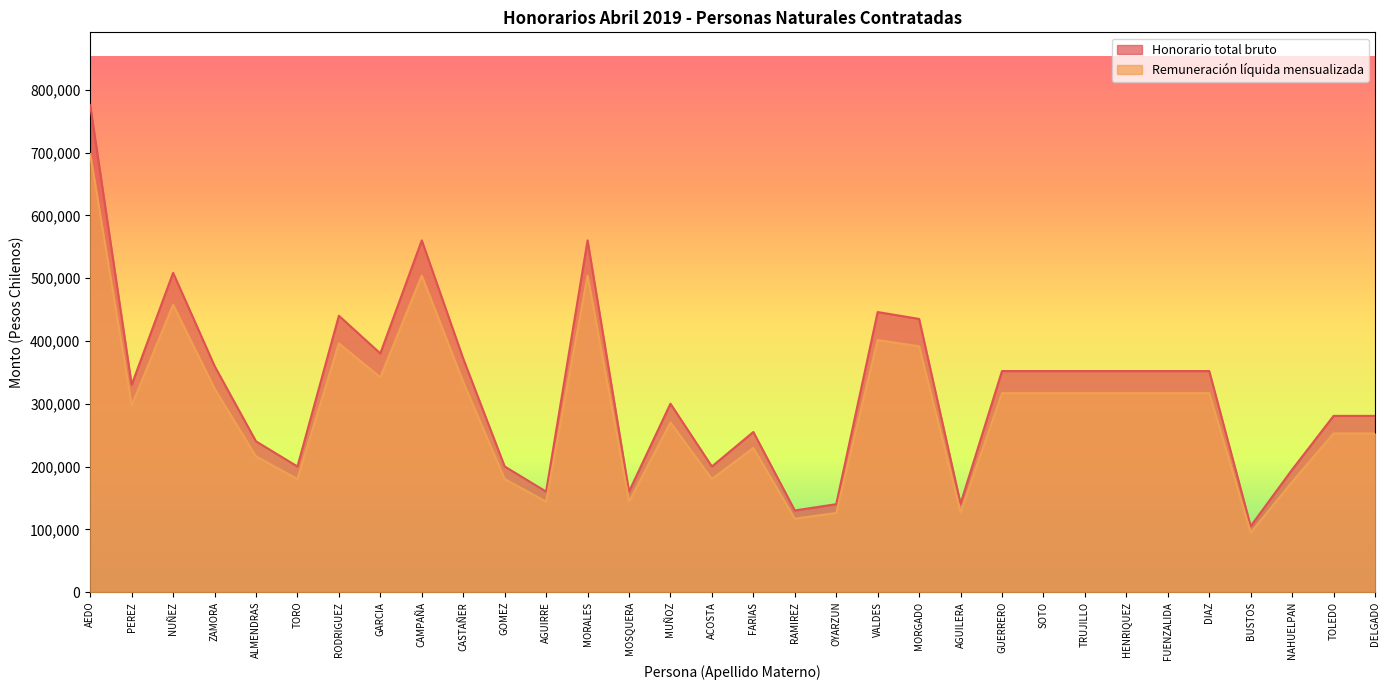

What is the sum of the Remuneración líquida mensualizada values at PEREZ and MUÑOZ?

567113